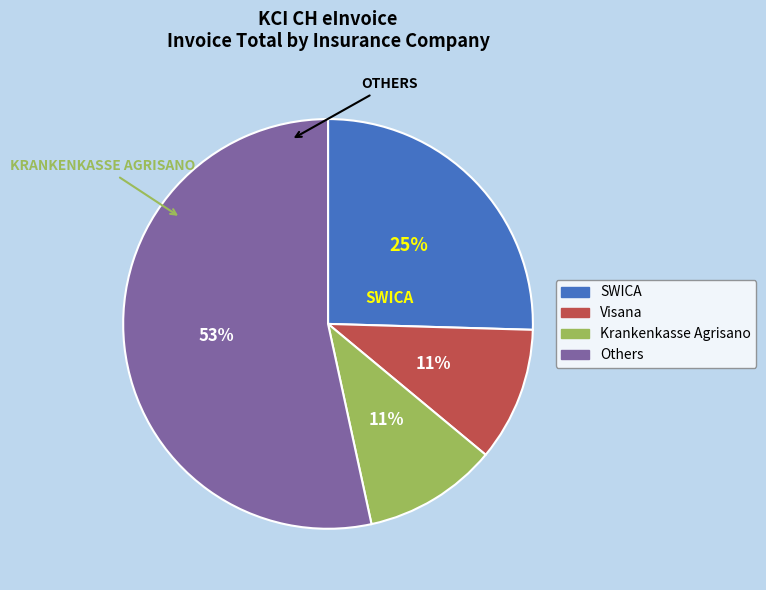

Does any single category account for the majority?

Yes